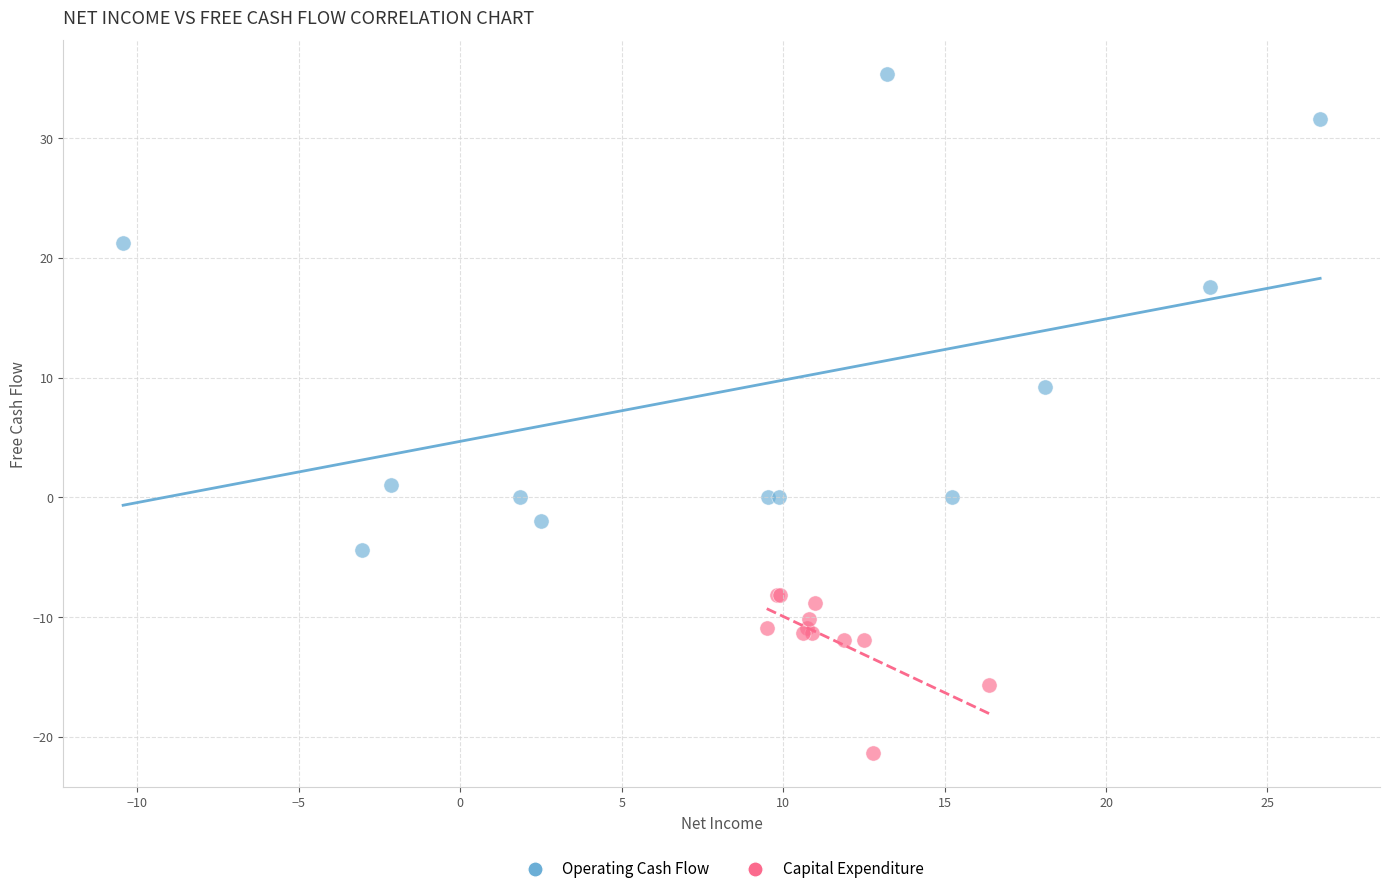

Which series reaches the minimum Y coordinate?

Capital Expenditure